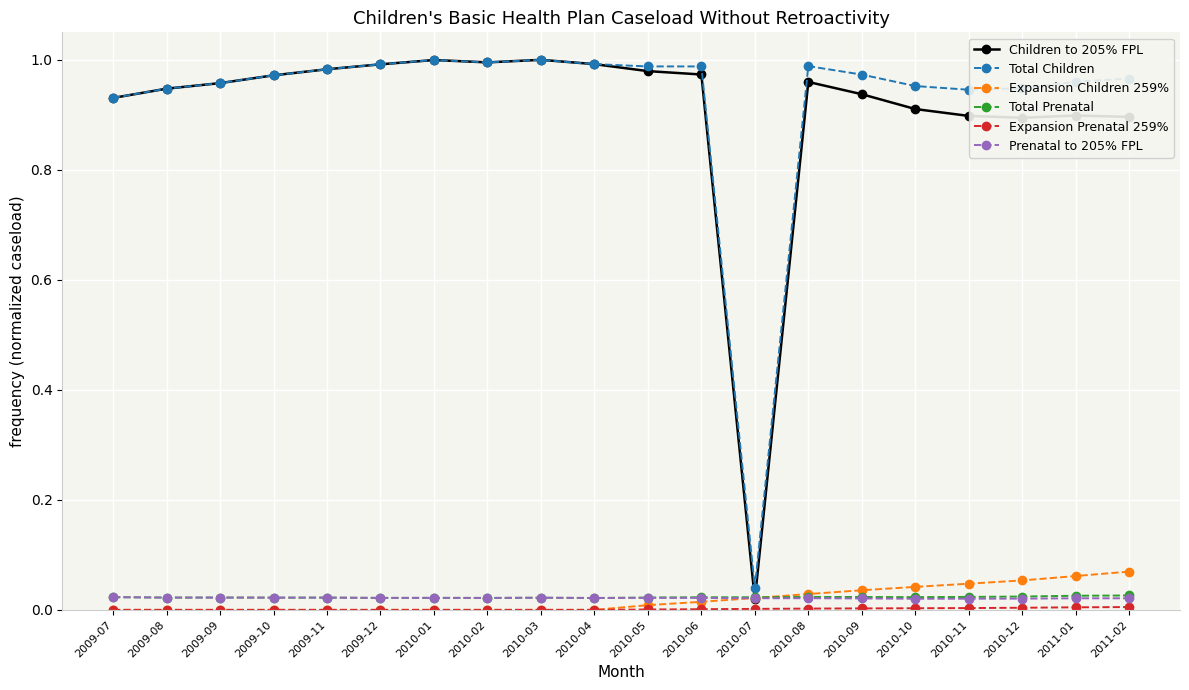

Which series changed the most between 2010-02 and 2010-10?

Children to 205% FPL